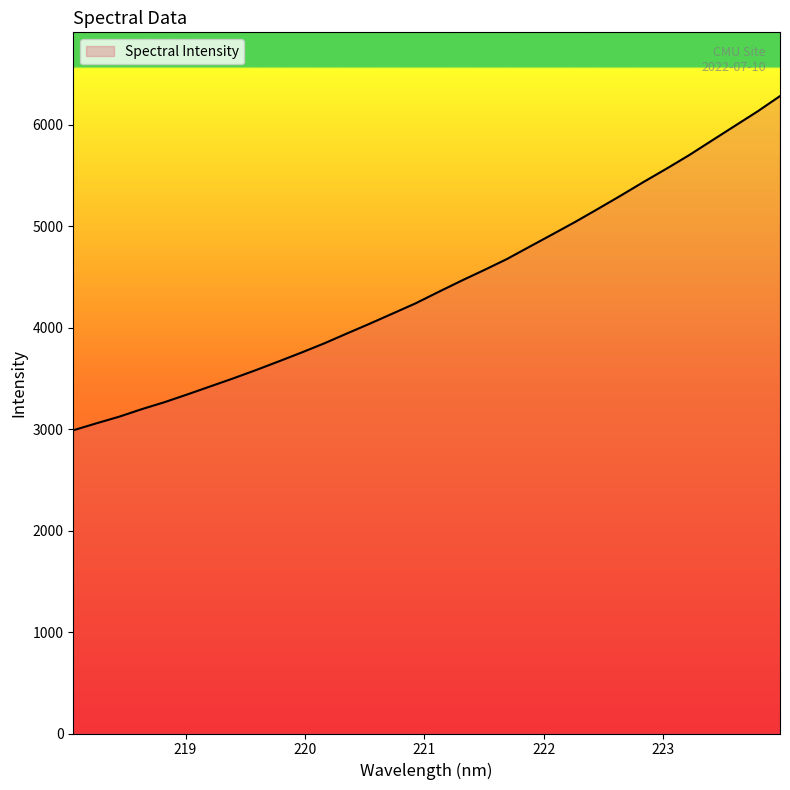

What is the maximum value shown in the chart?

6282.4